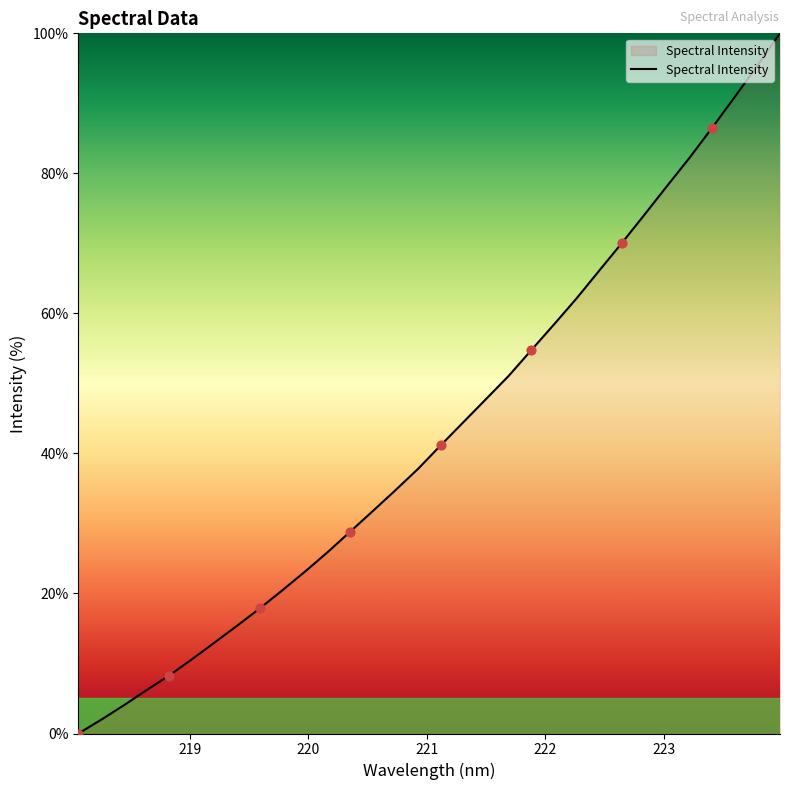

What is the greatest value displayed?

100.0